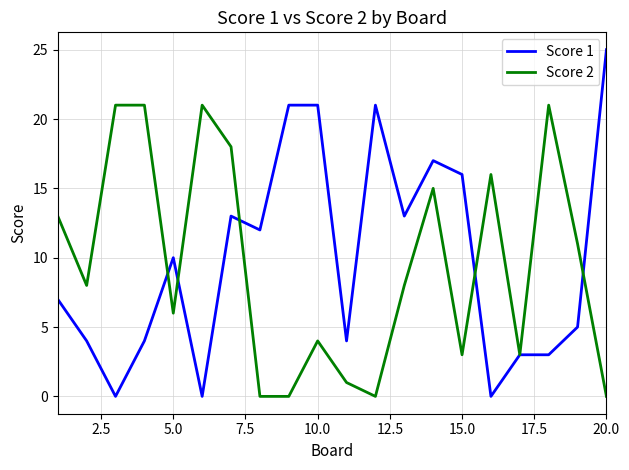

Which series has the widest spread of values?

Score 1